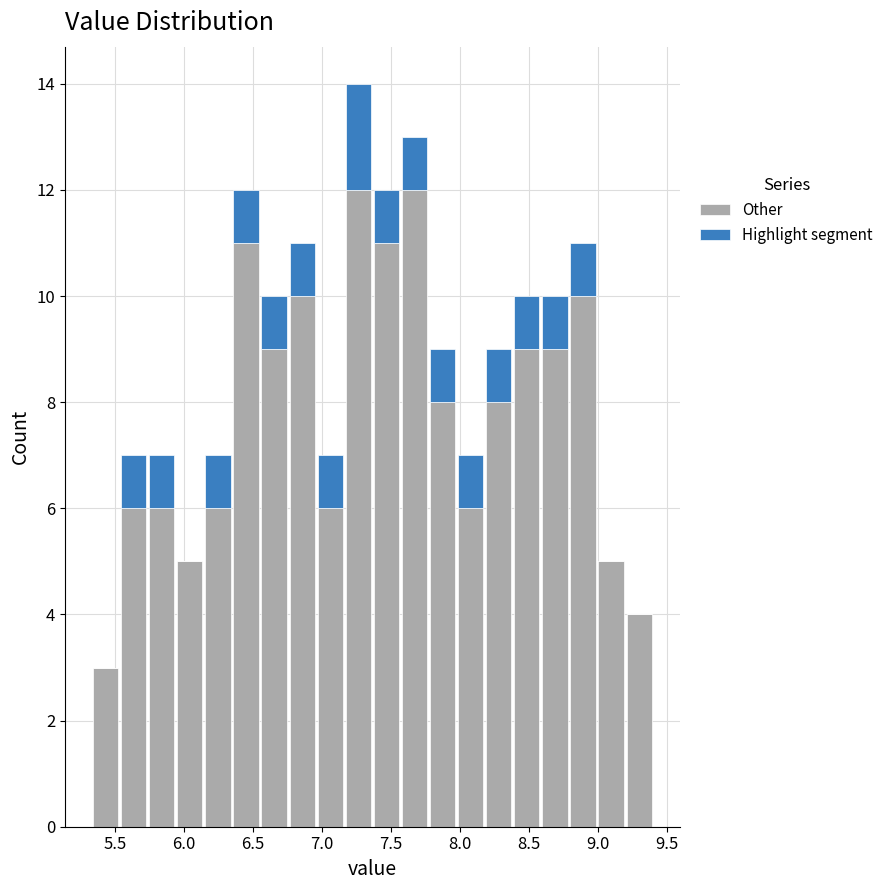

What is the total height of the stacked bar covering 8.00 to 8.20 on the x-axis? Neither the bar edges nor the heights are printed on the chart, so give them approximately, as read against the axes.

7